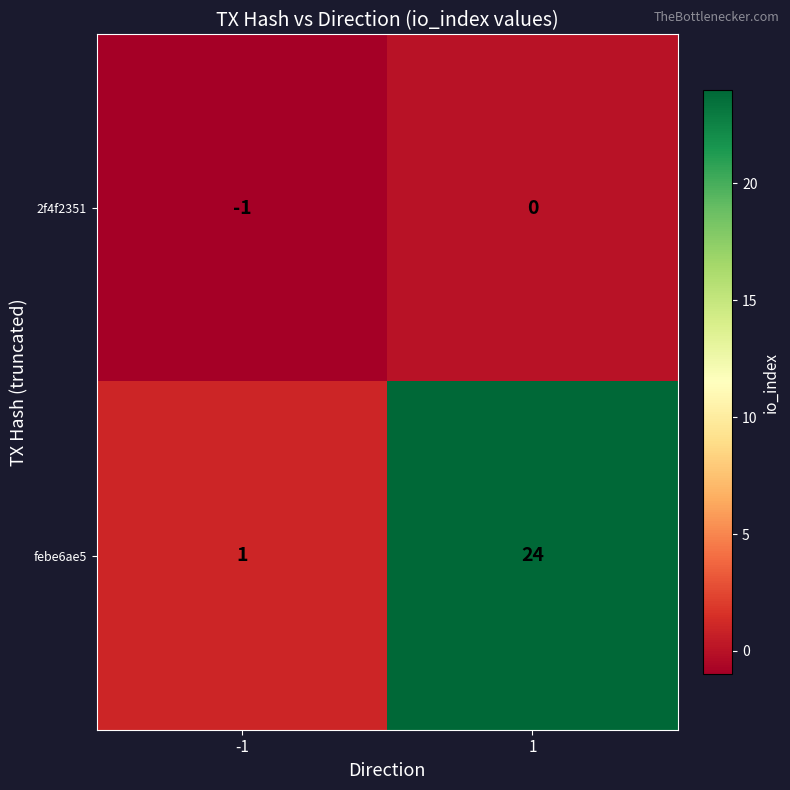

Which series has the widest spread of values?

febe6ae5